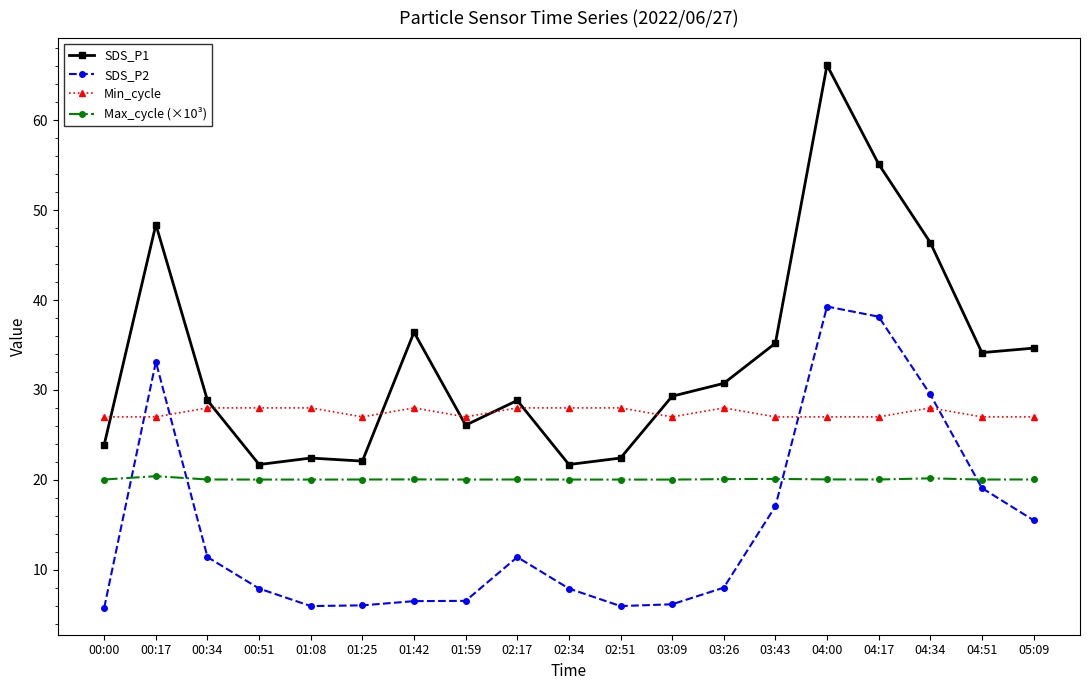

Which series has the largest range (max minus min)?

SDS_P1